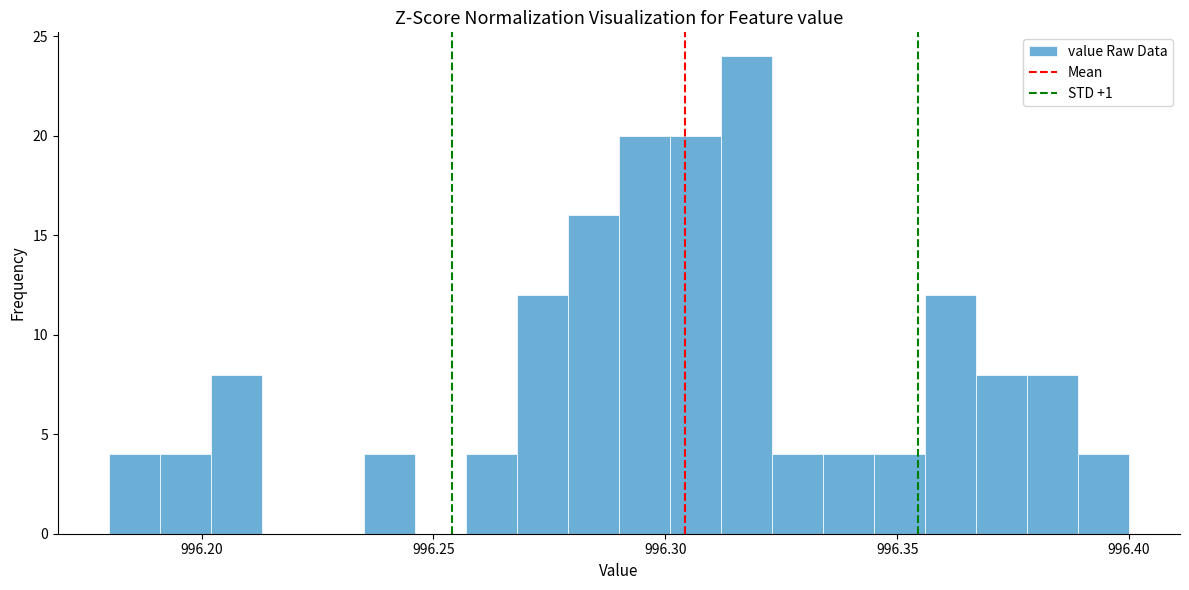

Read against the x-axis, roughly where is the centre of the tallest bar?

996.320